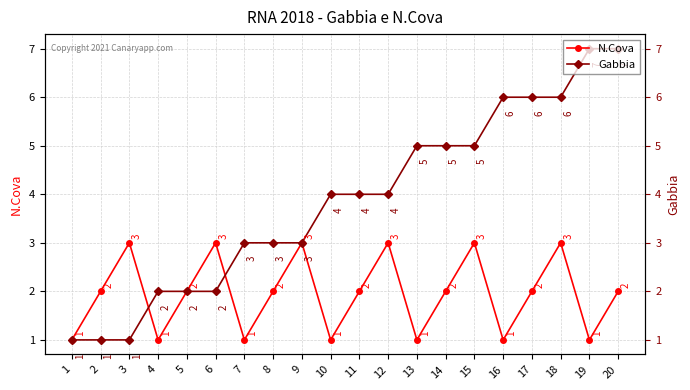

Does the chart display data point markers on the line(s)?

Yes